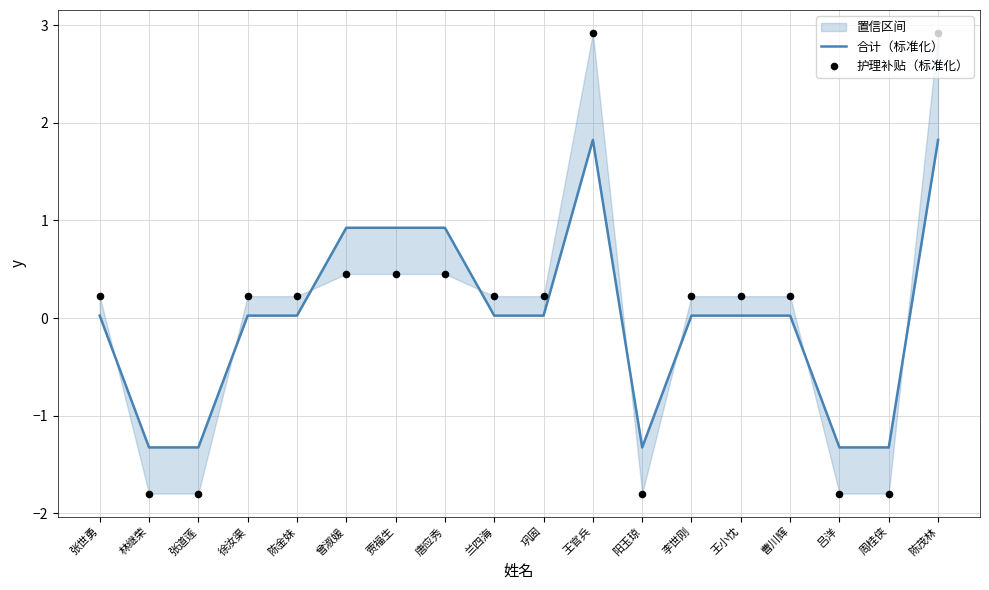

Which series has the largest total across all categories?

合计（标准化）